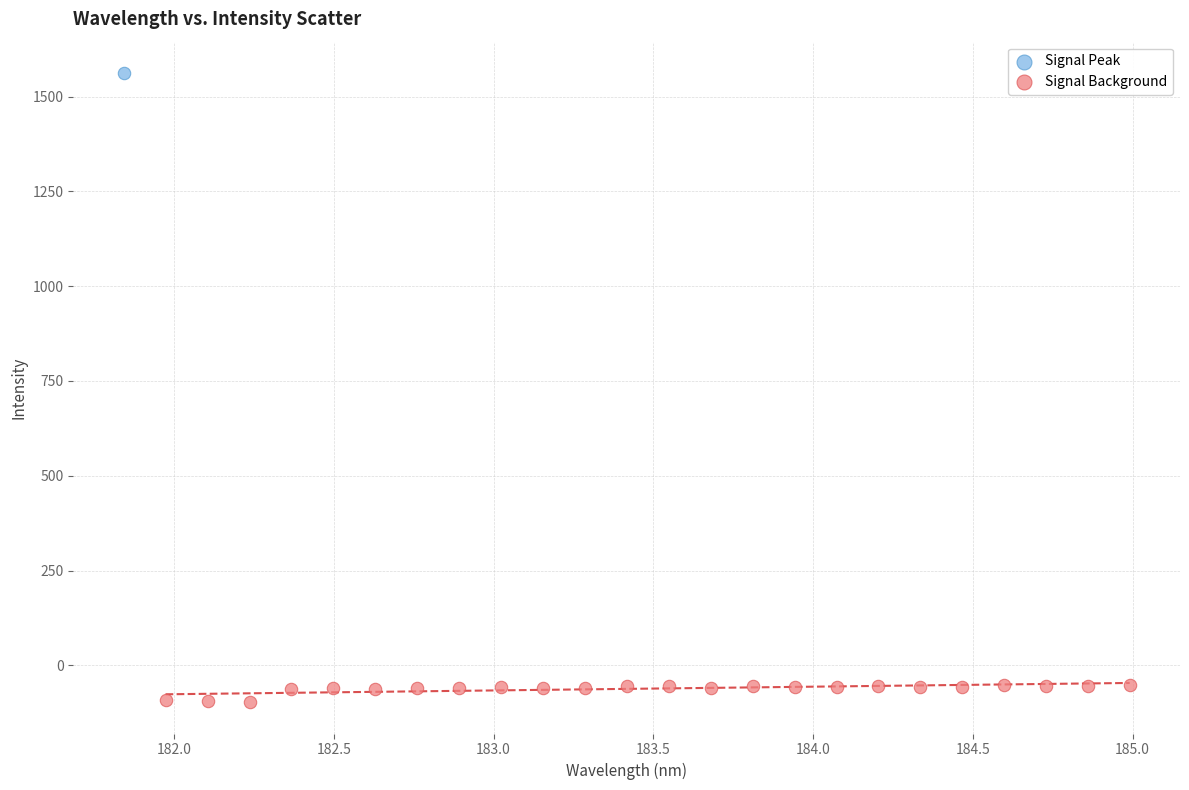

What are all the series names shown in the legend?

Signal Peak, Signal Background